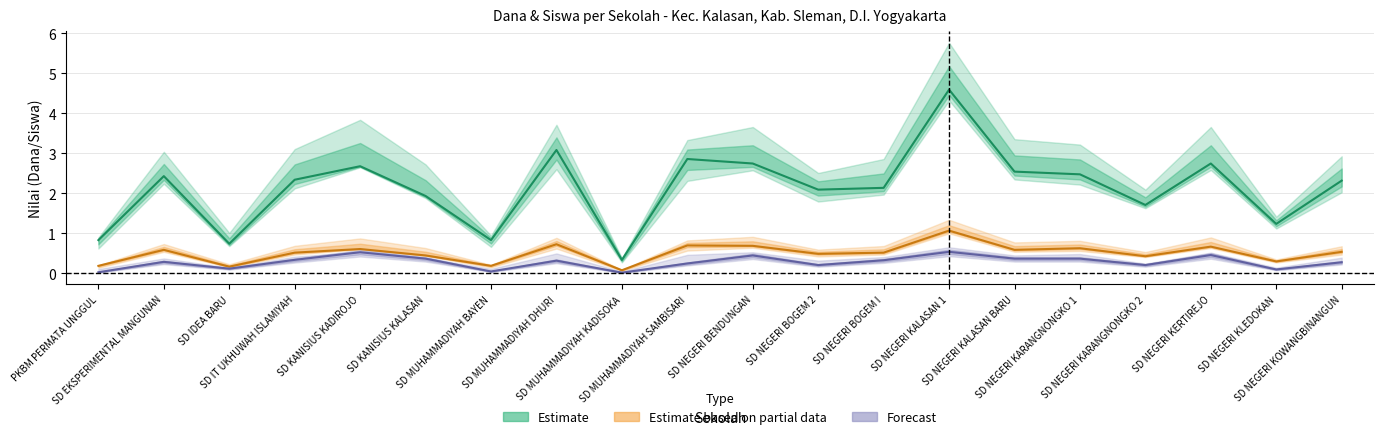

True or false: Dana Pemberian has more than 1 interior local peaks.

True